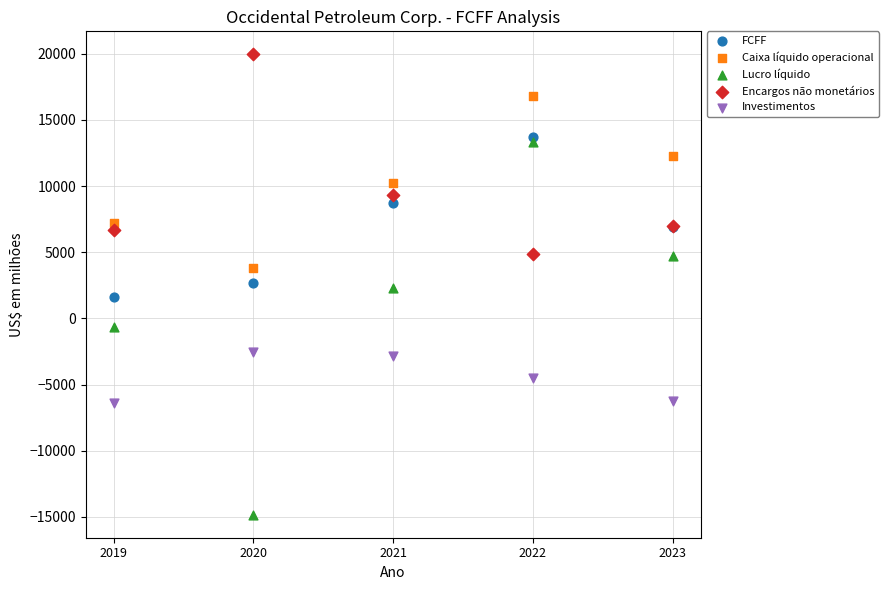

Which series contains the highest Y value?

Encargos não monetários